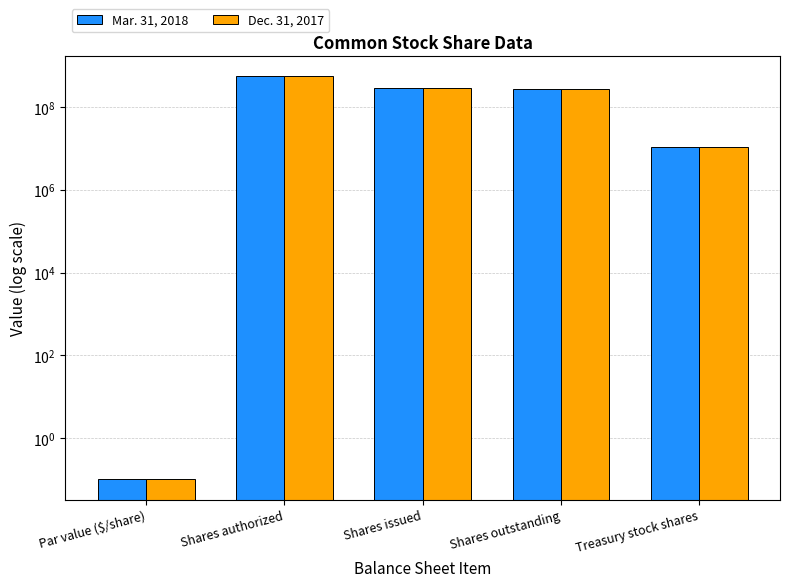

Which category has the highest value in the Dec. 31, 2017 series?

Shares authorized